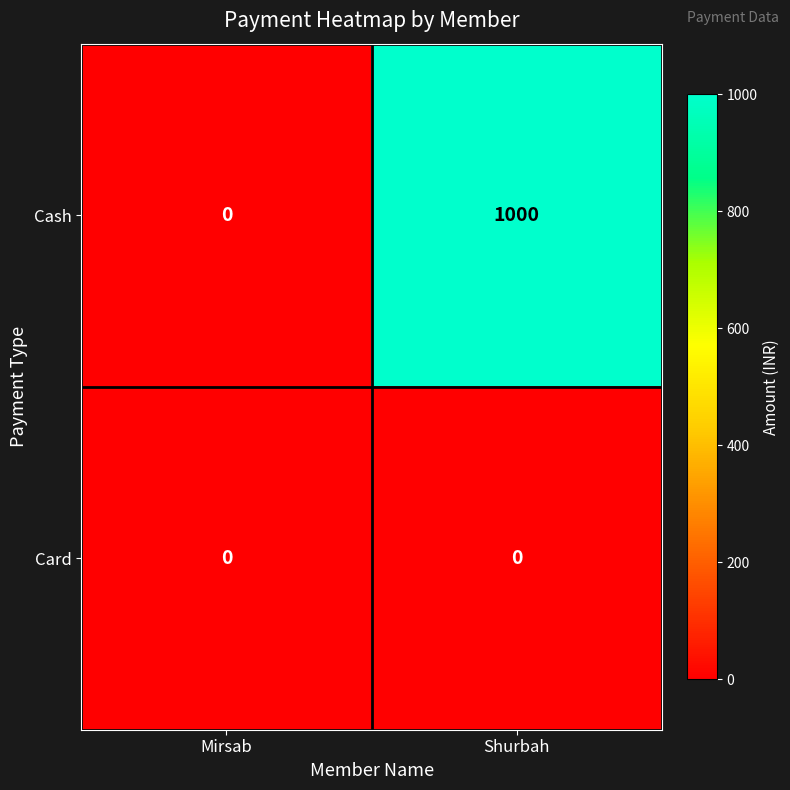

List the series in order of their peak value, highest first.

Cash, Card